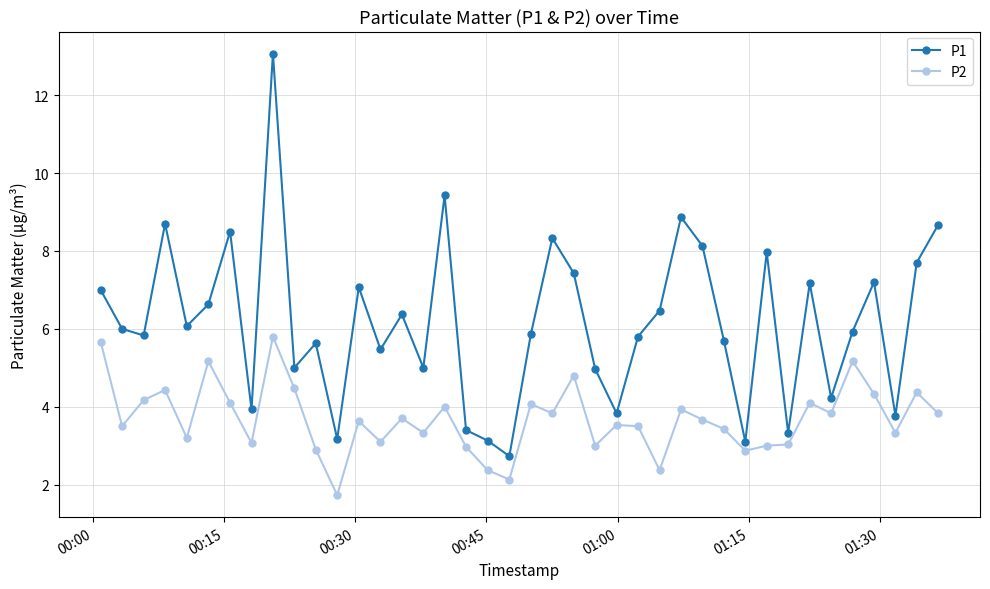

What is the difference between the maximum and minimum values in the P1 series?

10.3